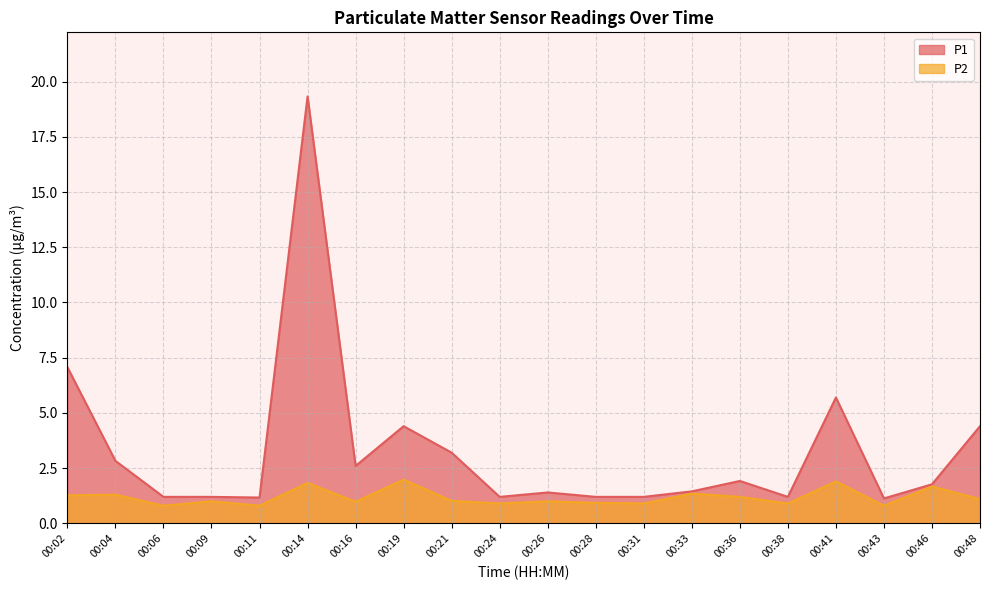

True or false: P2 and P1 cross at least once.

False